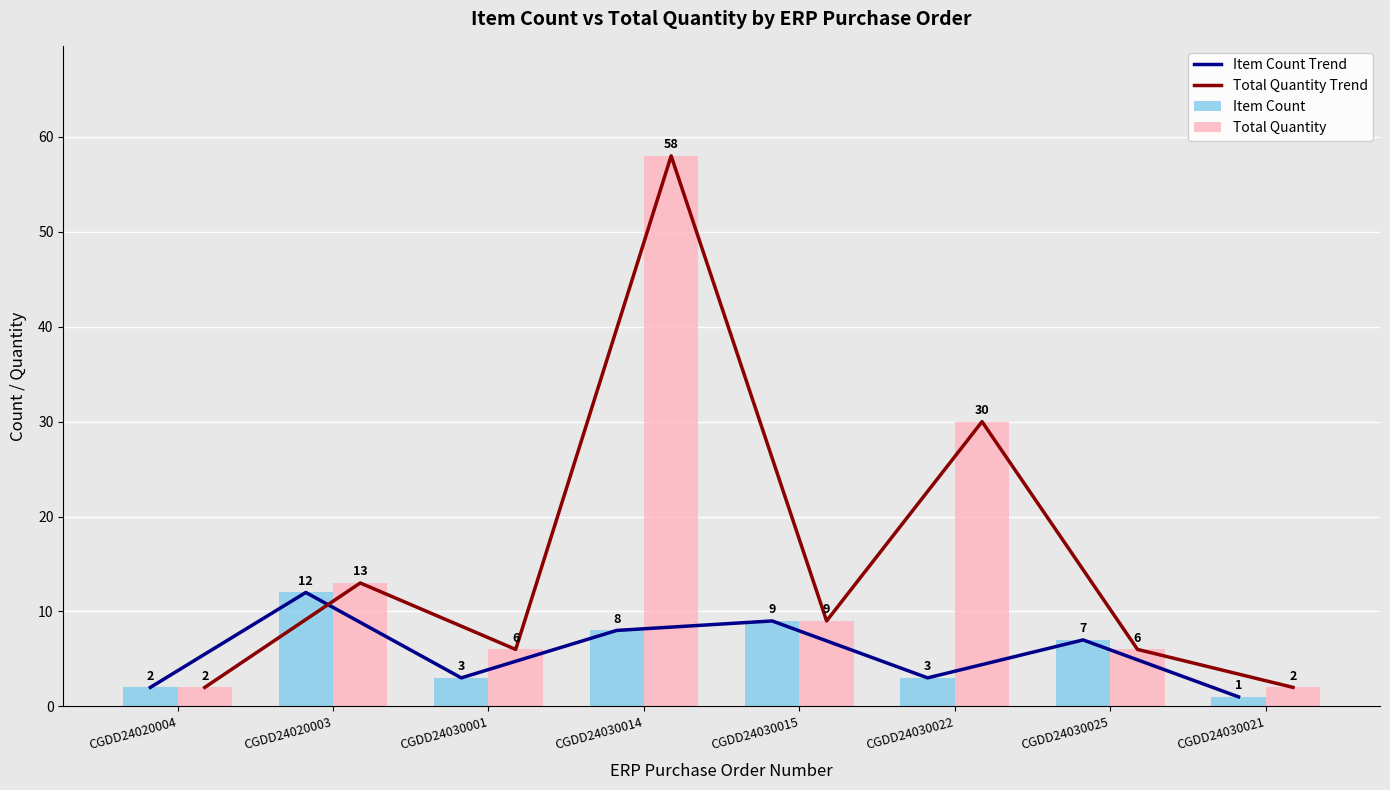

Reading left to right, extract all data points from this chart.

Item Count Trend: CGDD24020004=2	CGDD24020003=12	CGDD24030001=3	CGDD24030014=8	CGDD24030015=9	CGDD24030022=3	CGDD24030025=7	CGDD24030021=1
Total Quantity Trend: CGDD24020004=2	CGDD24020003=13	CGDD24030001=6	CGDD24030014=58	CGDD24030015=9	CGDD24030022=30	CGDD24030025=6	CGDD24030021=2
Item Count: CGDD24020004=2	CGDD24020003=12	CGDD24030001=3	CGDD24030014=8	CGDD24030015=9	CGDD24030022=3	CGDD24030025=7	CGDD24030021=1
Total Quantity: CGDD24020004=2	CGDD24020003=13	CGDD24030001=6	CGDD24030014=58	CGDD24030015=9	CGDD24030022=30	CGDD24030025=6	CGDD24030021=2